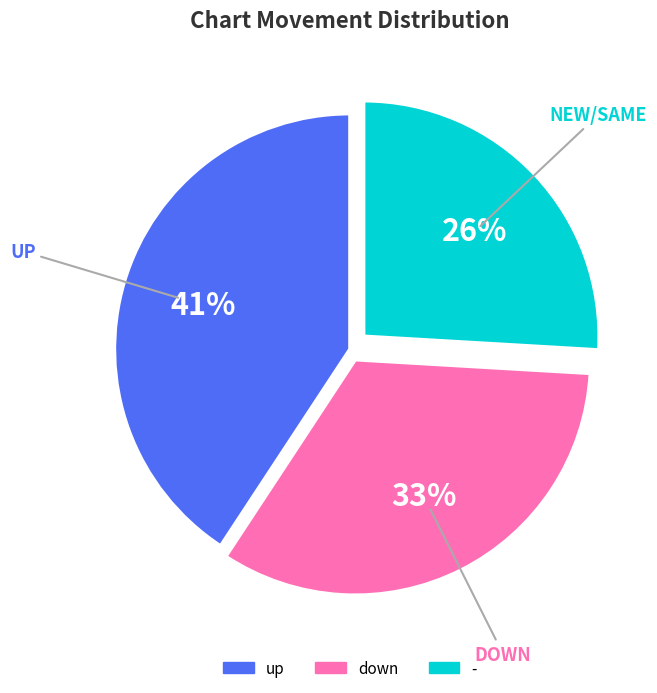

Do up and down together represent more than half of the pie?

Yes